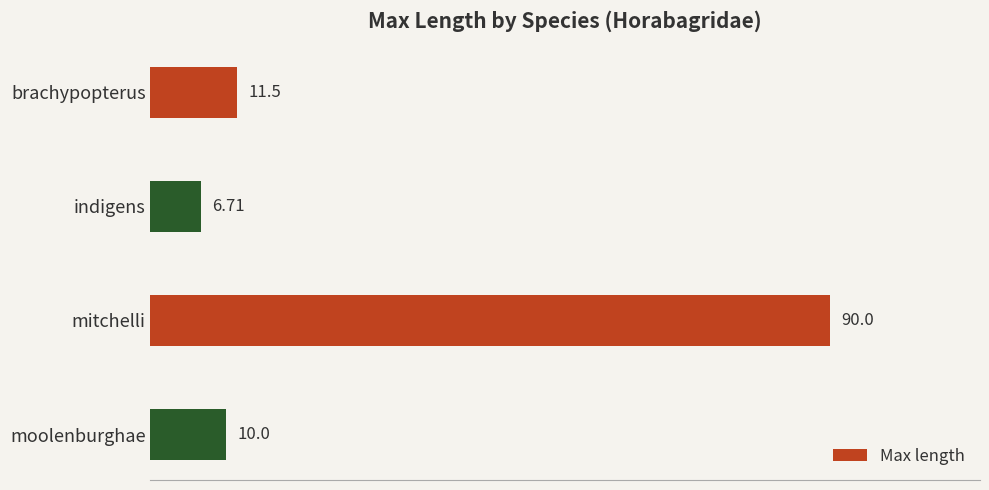

What is the sum of all values?

118.2